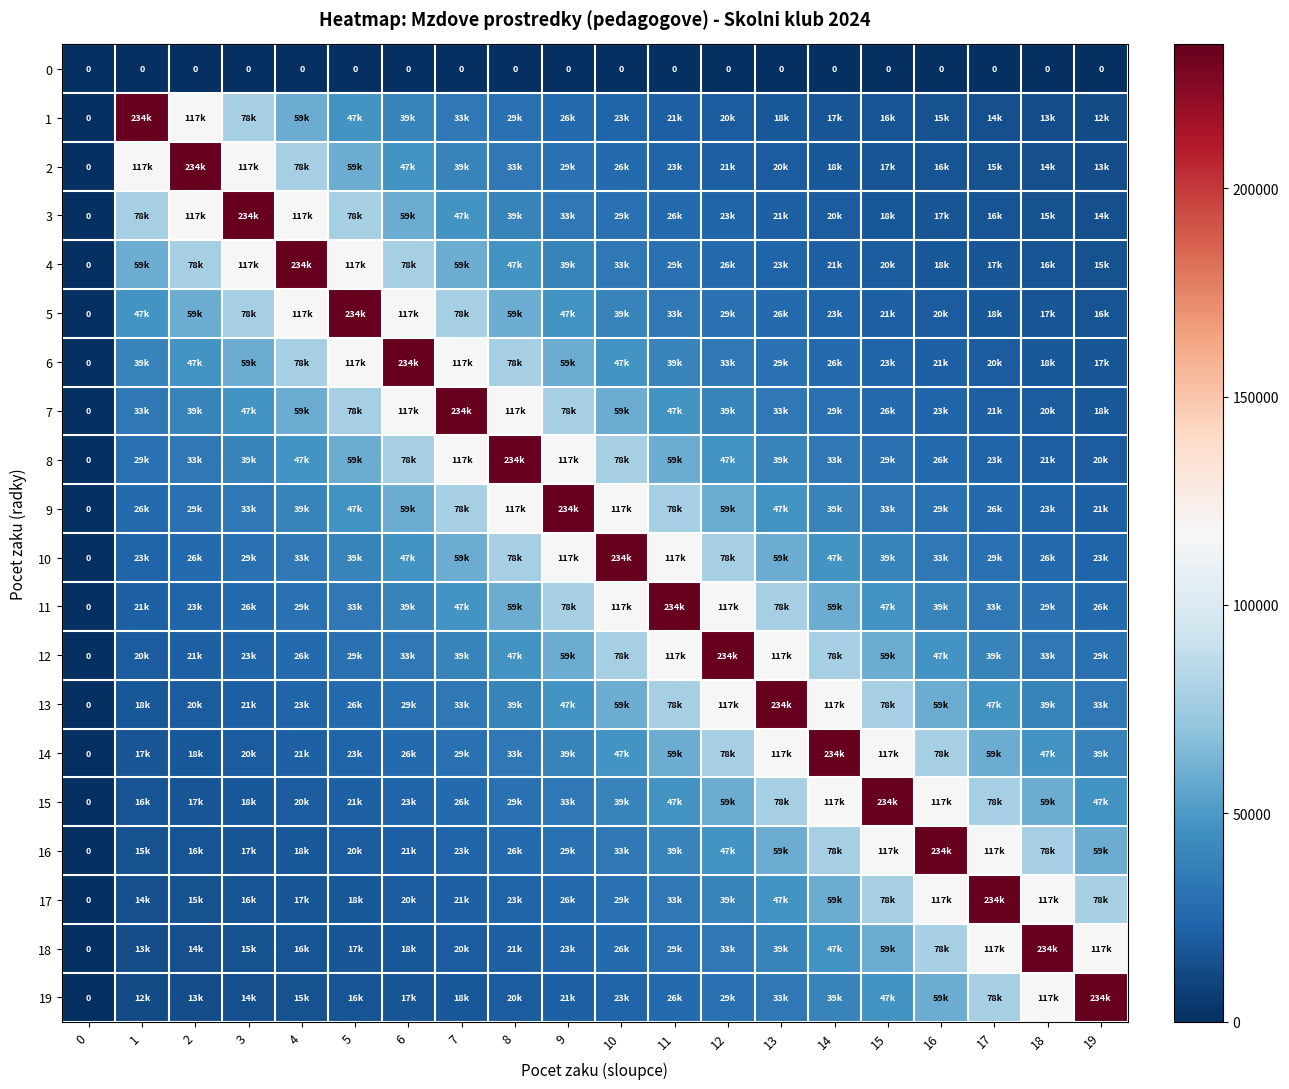

How many data points does each series have?

20